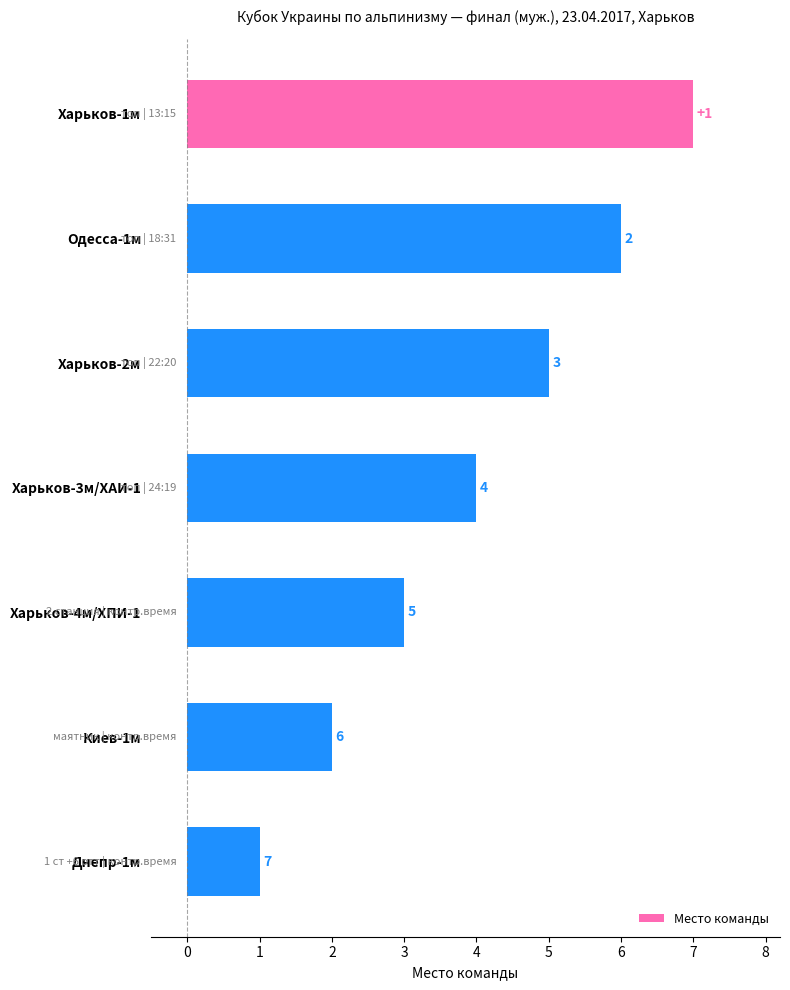

What is the sum of all values?

28